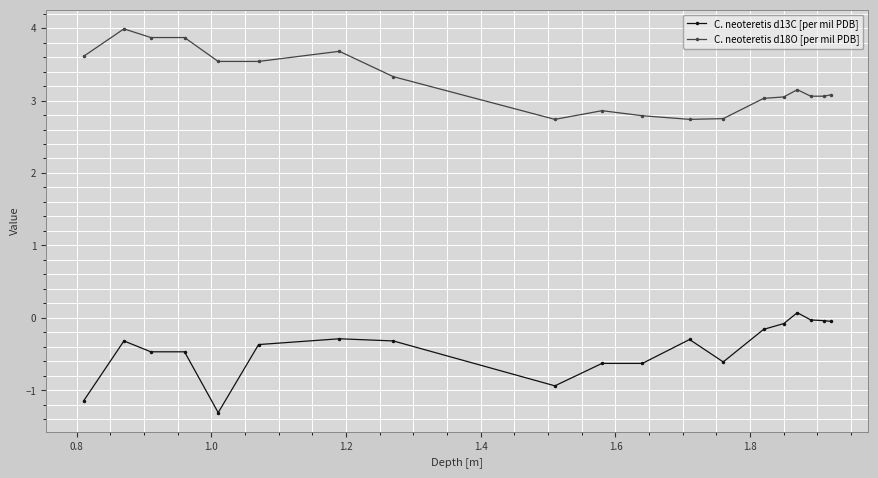

What is the difference between the maximum and minimum values in the C. neoteretis d13C [per mil PDB] series?

1.4